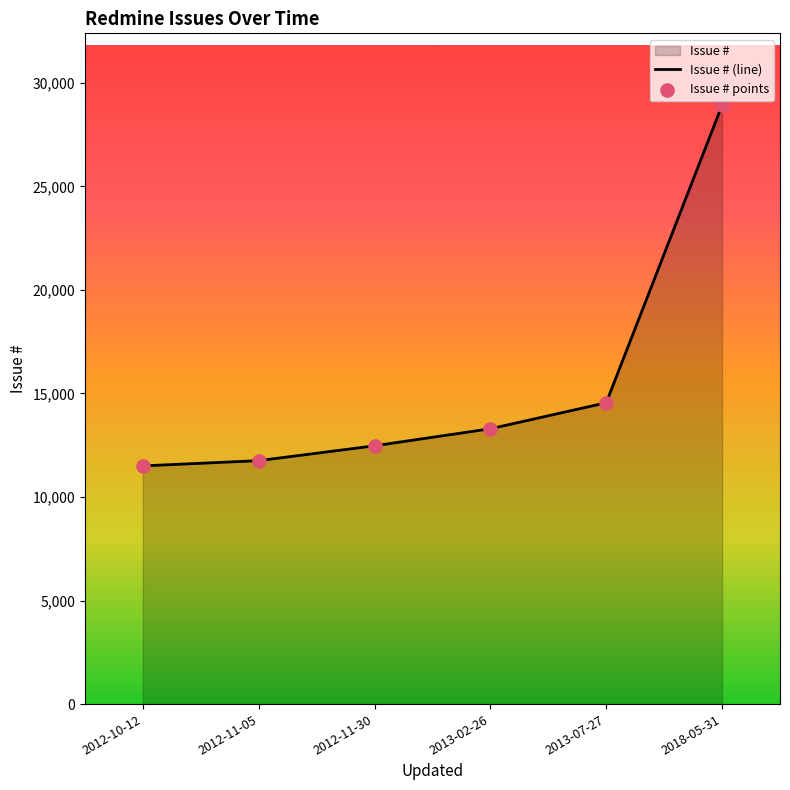

At how many categories does at least one series exceed 24265?

1